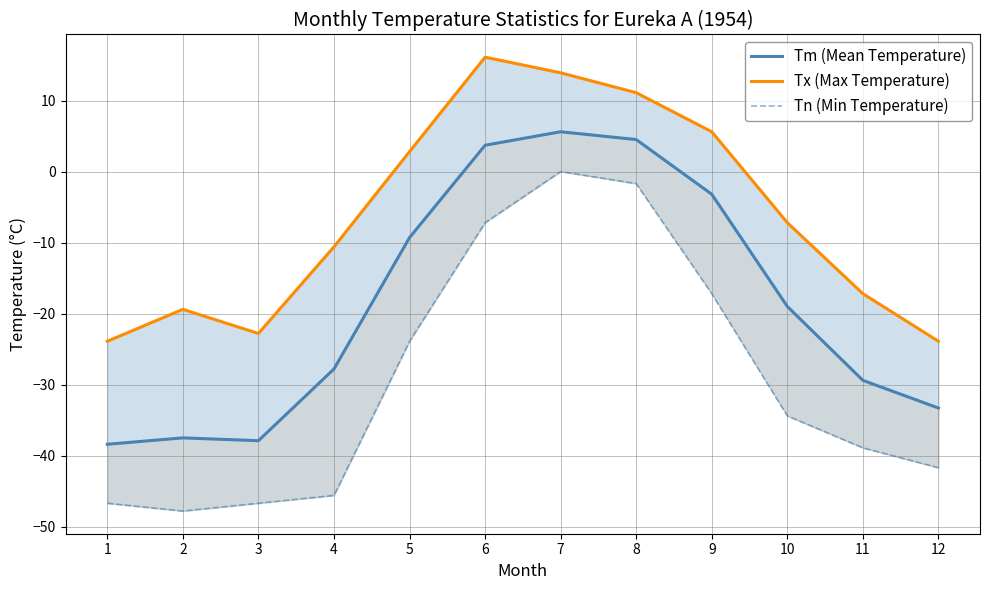

What is the total value across all series at 8?

13.9